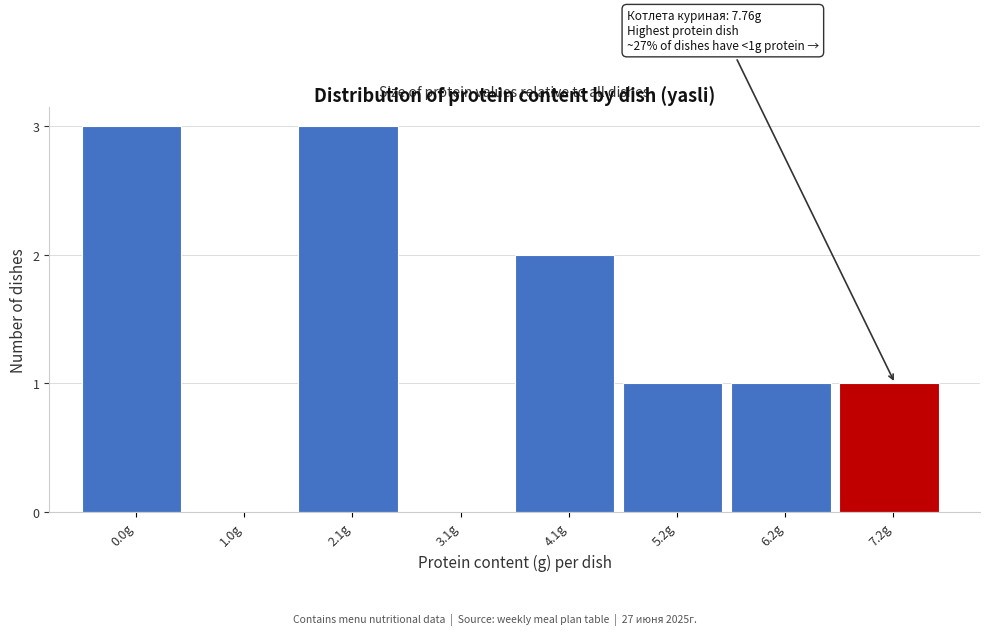

Reading left to right, list all the values displayed in this chart.

0.0g=3	1.0g=0	2.1g=3	3.1g=0	4.1g=2	5.2g=1	6.2g=1	7.2g=1